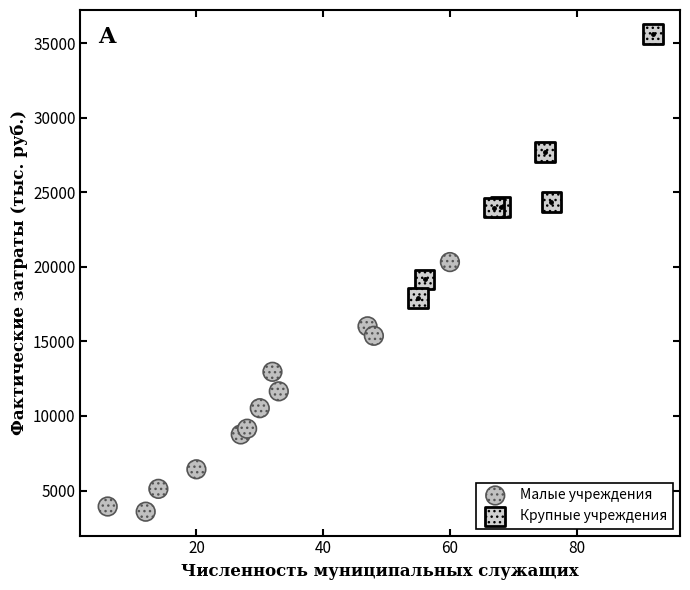

Which series reaches the maximum Y coordinate?

Крупные учреждения